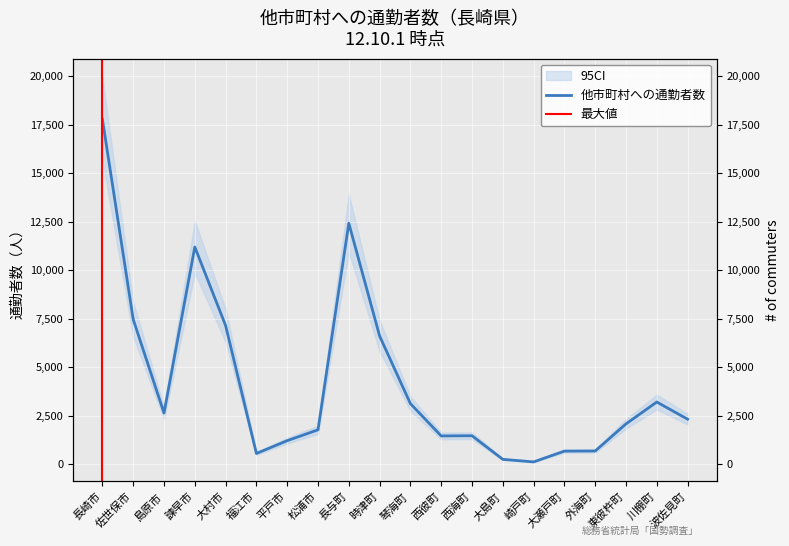

What is the label of the 18th point from the right?

島原市